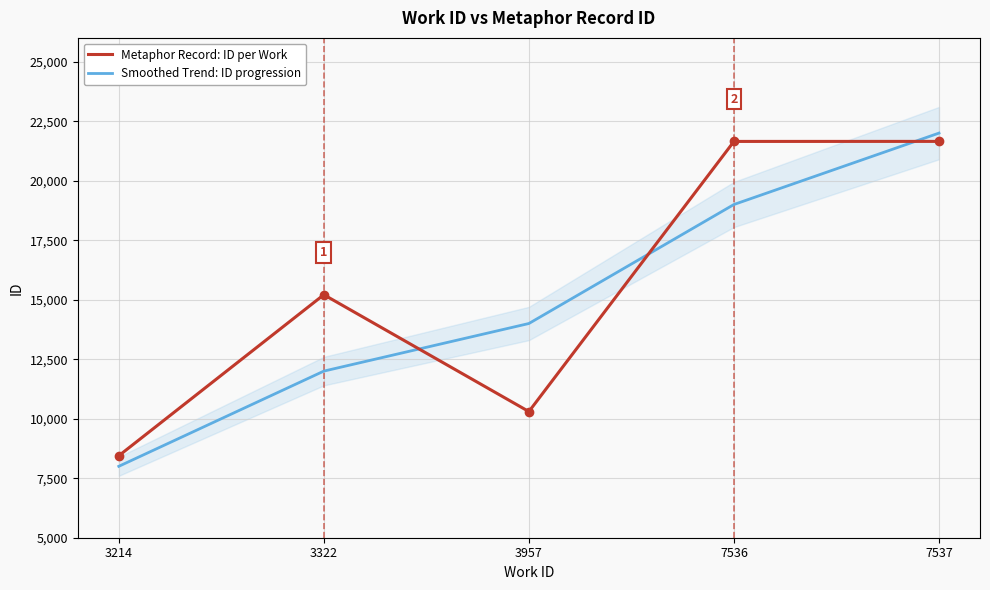

Which series changed the most between 3957 and 7536?

Metaphor Record: ID per Work